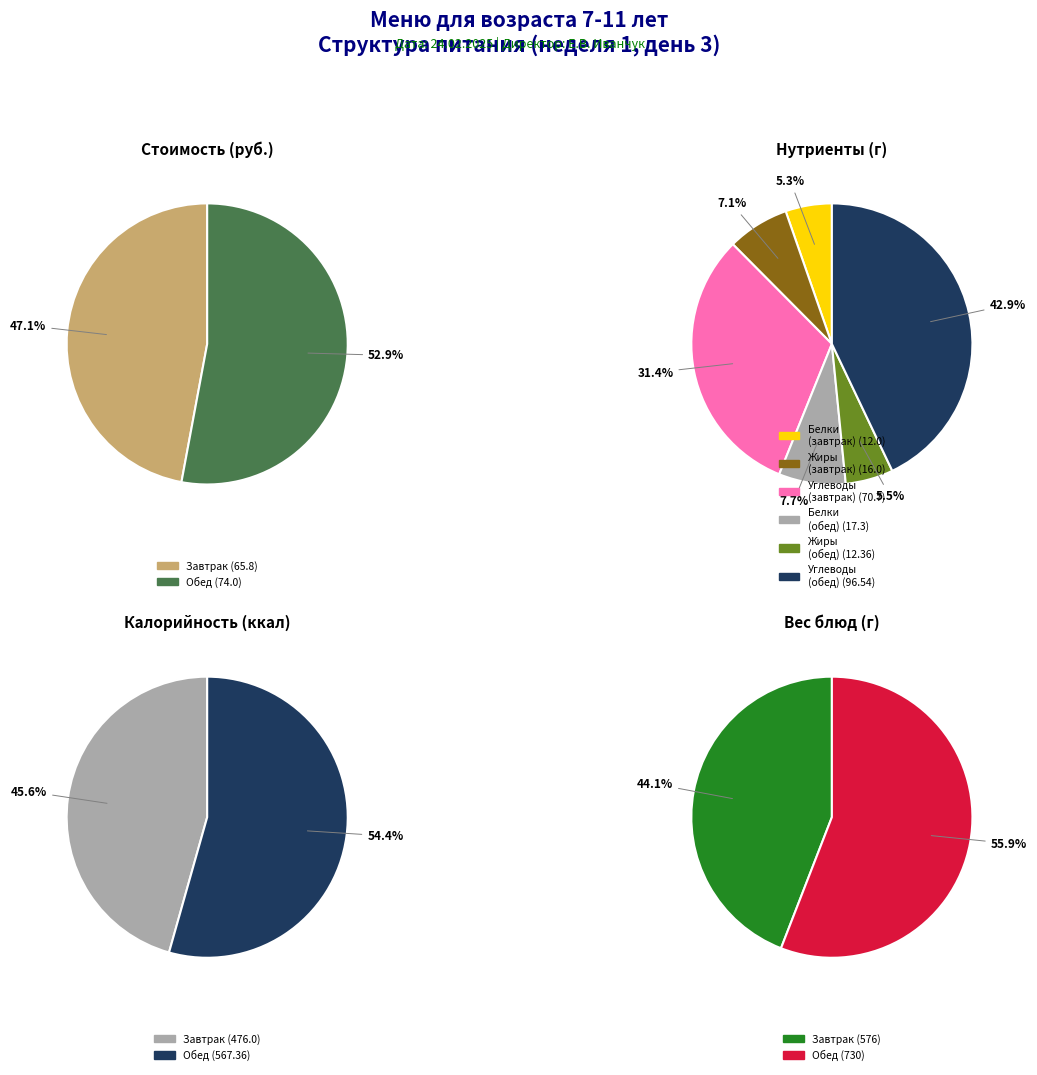

Which slice is the smallest?

Завтрак